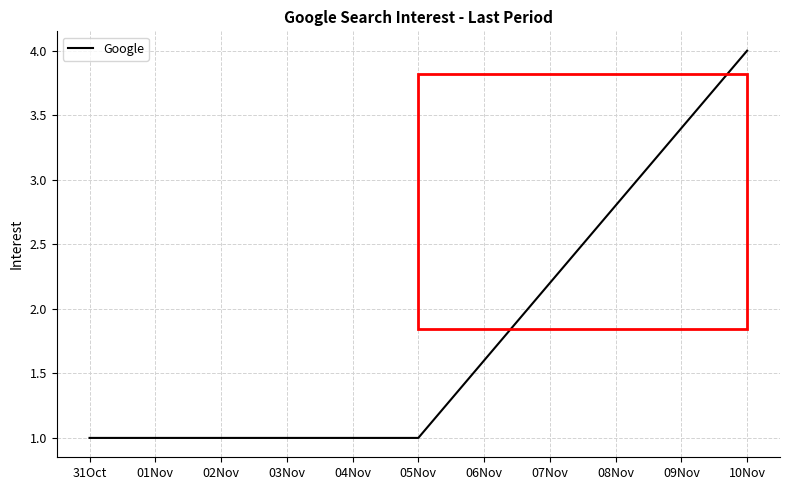

Reading left to right, transcribe all the data shown in this chart.

1	1	4